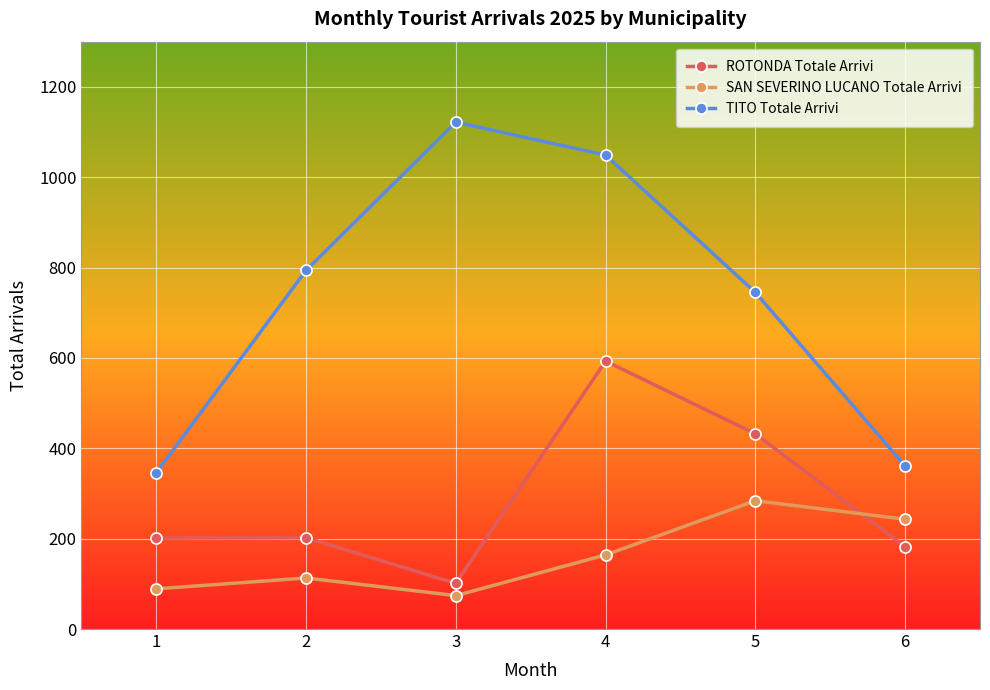

List the series in order of their peak value, highest first.

TITO Totale Arrivi, ROTONDA Totale Arrivi, SAN SEVERINO LUCANO Totale Arrivi